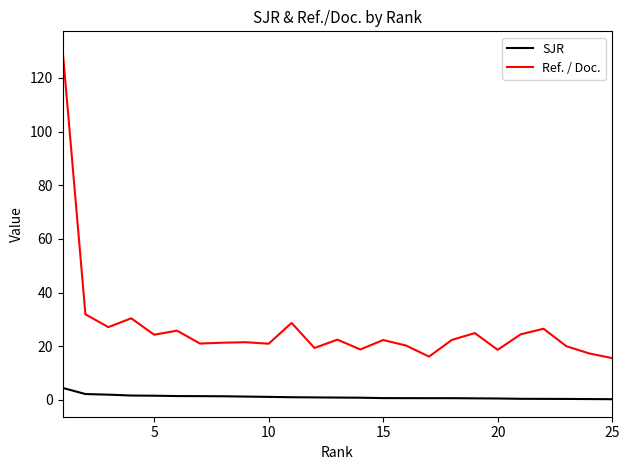

What is the maximum value shown in the chart?

130.9